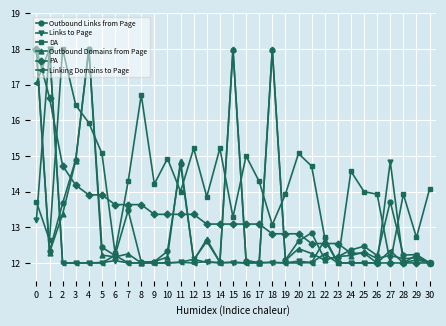

What is the sum of all Linking Domains to Page values?

384.2